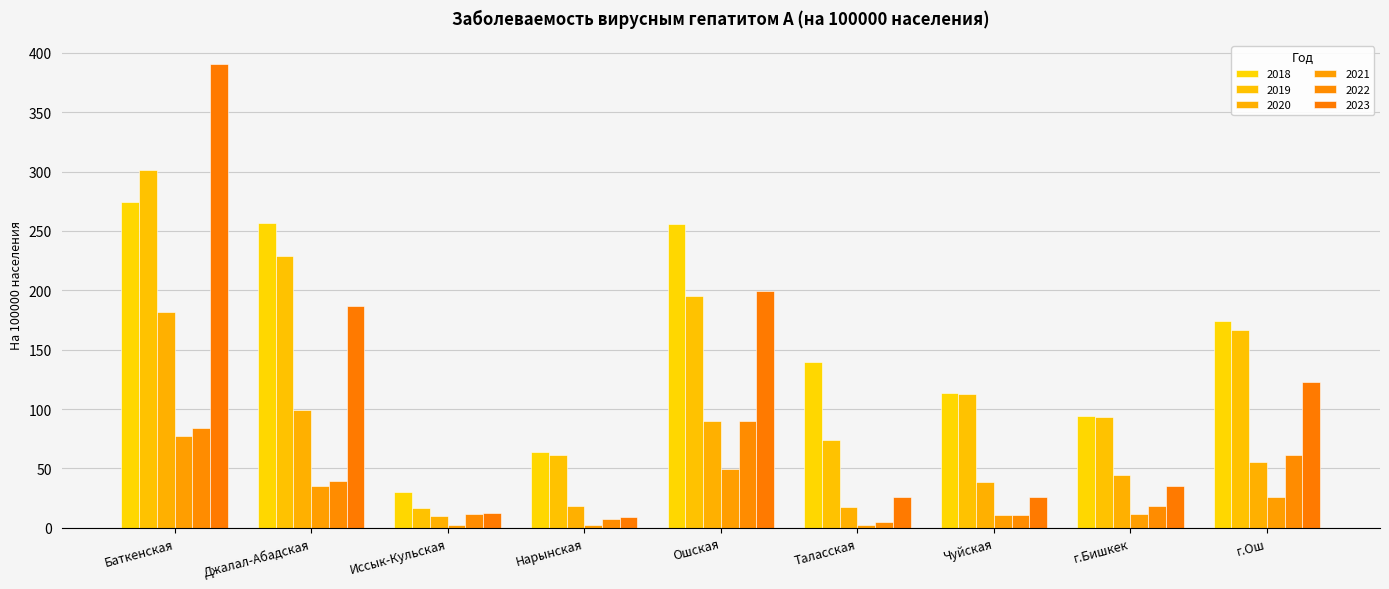

How many bars are there in each group?

6